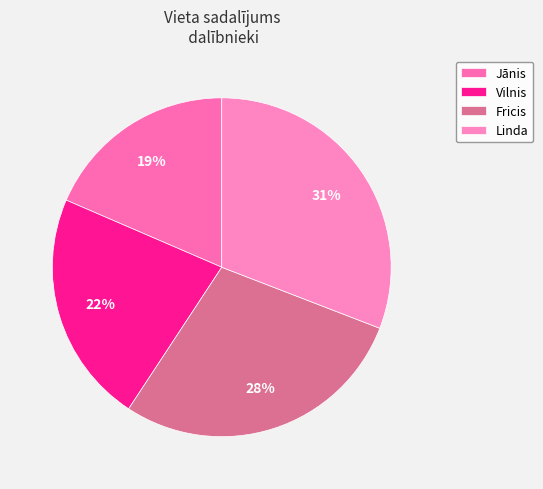

Which has a higher value, Fricis or Linda?

Linda